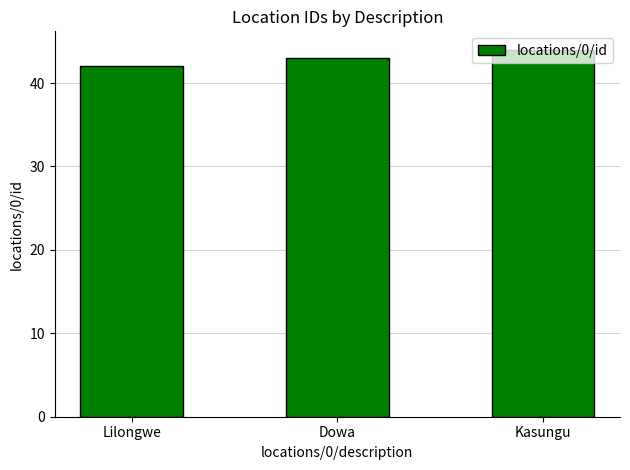

How many categories are shown in the chart?

3